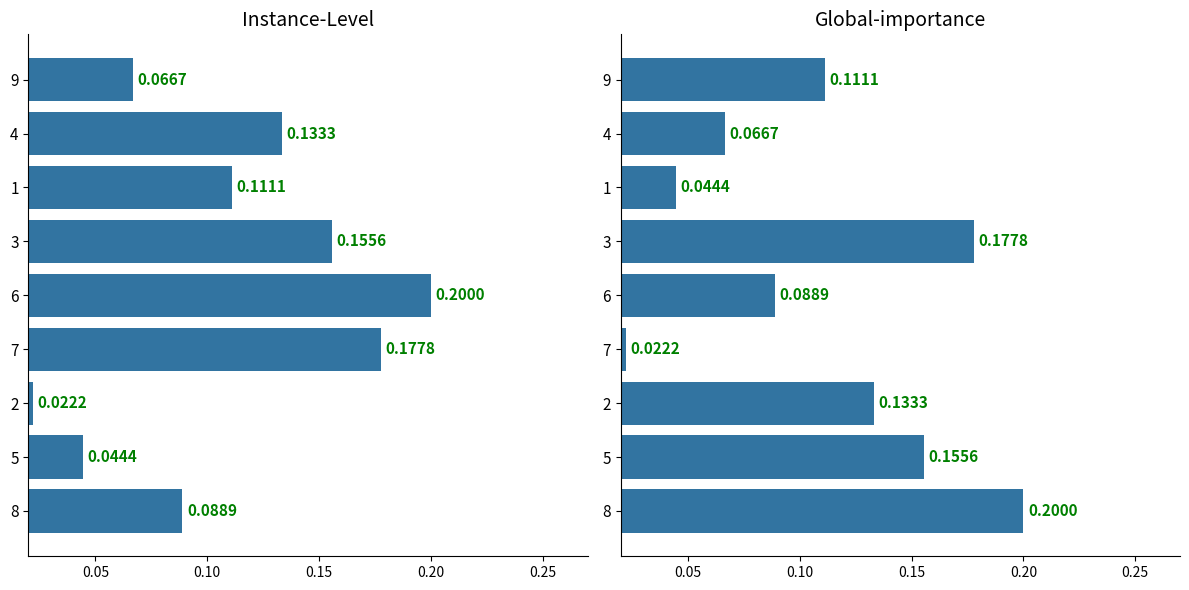

What is the value of the col_9 bar at the 6th from the left?

0.2